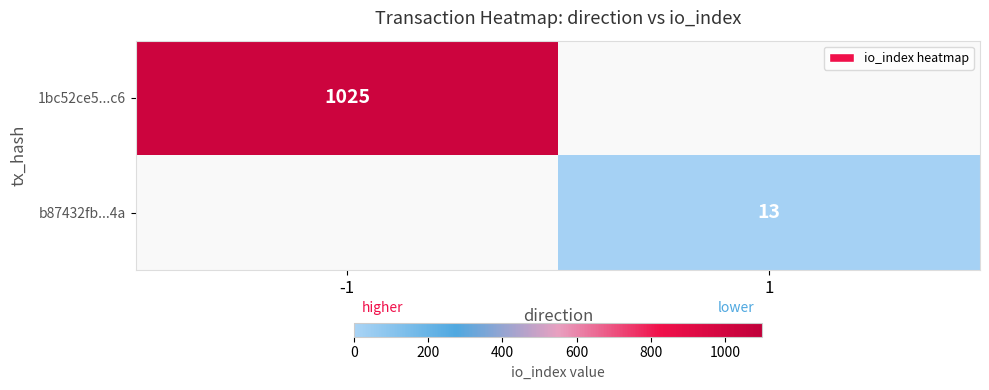

The value of 1bc52ce5...c6 at -1 is 1025. True or false?

True